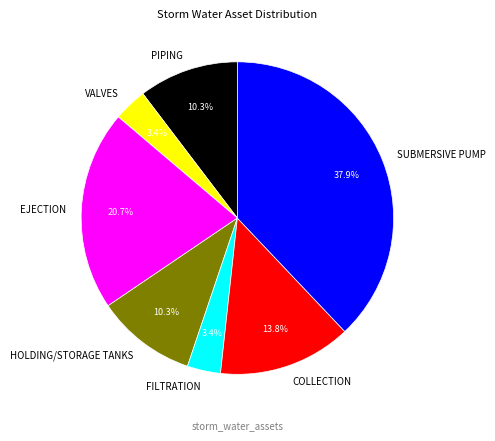

Is there any slice that represents more than half of the pie?

No